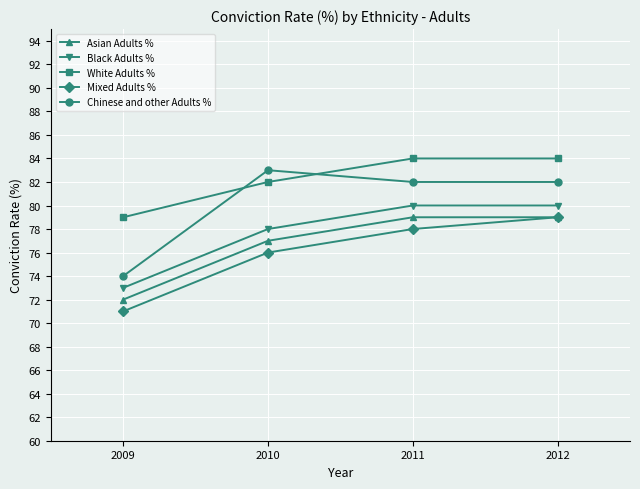

True or false: Asian Adults % and Black Adults % intersect in this chart.

False